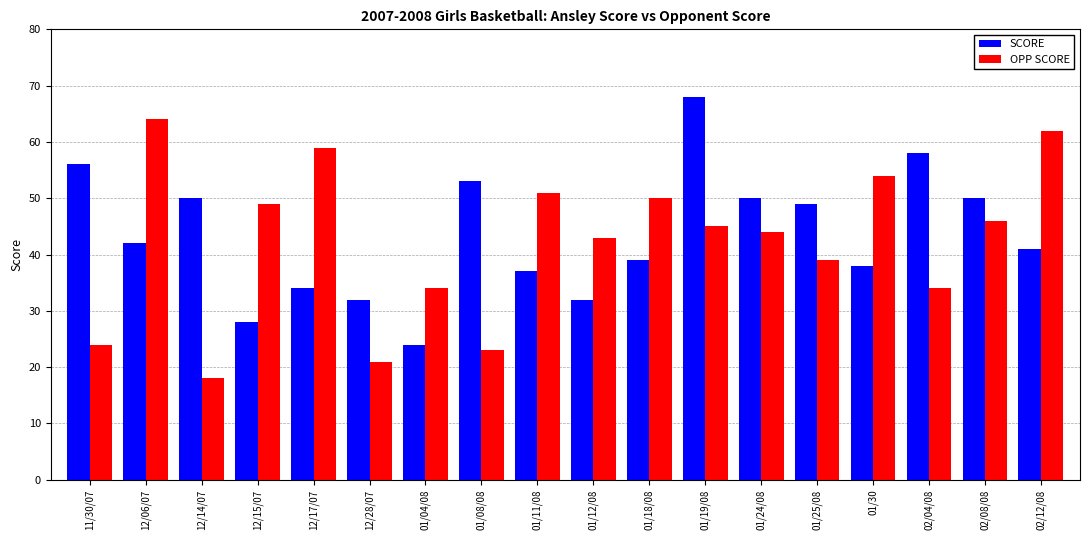

At which category is the sum across all series the highest?

01/19/08